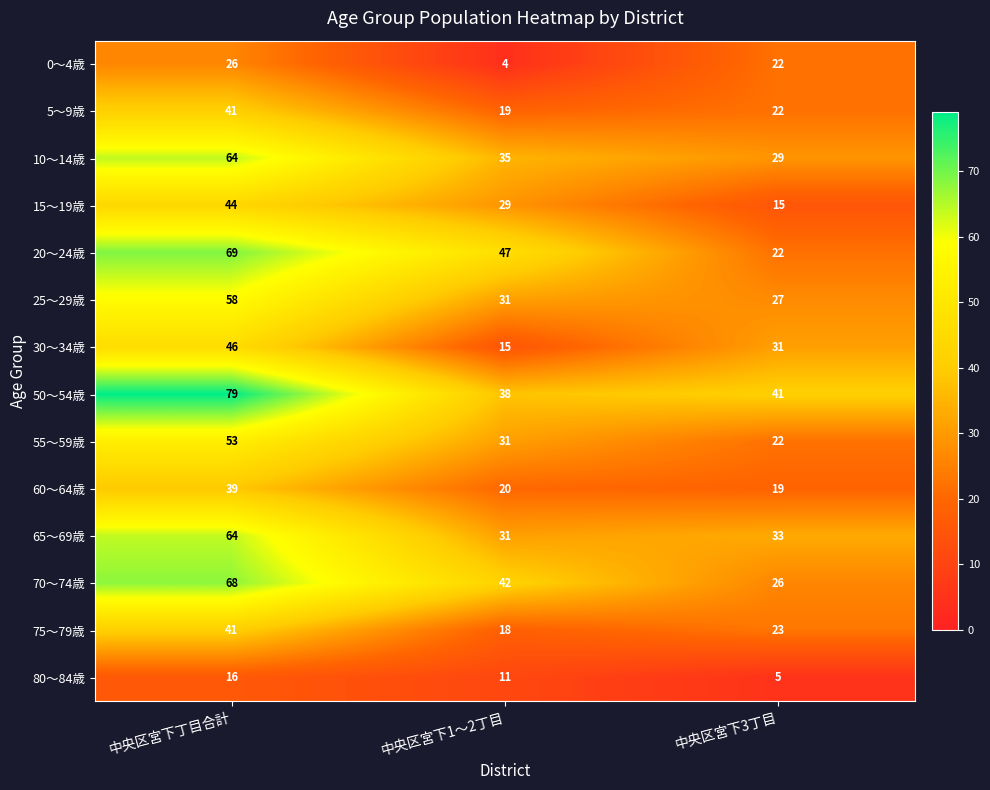

What is the maximum value shown in the chart?

79